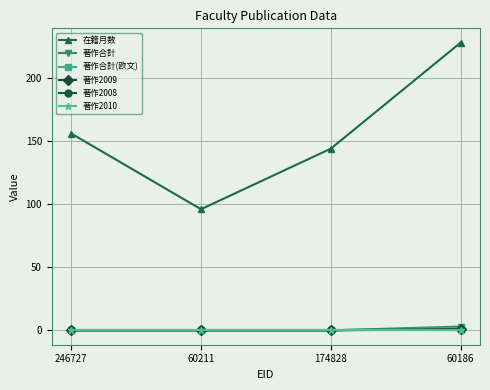

How many interior local valleys does the 在籍月数 series have?

1